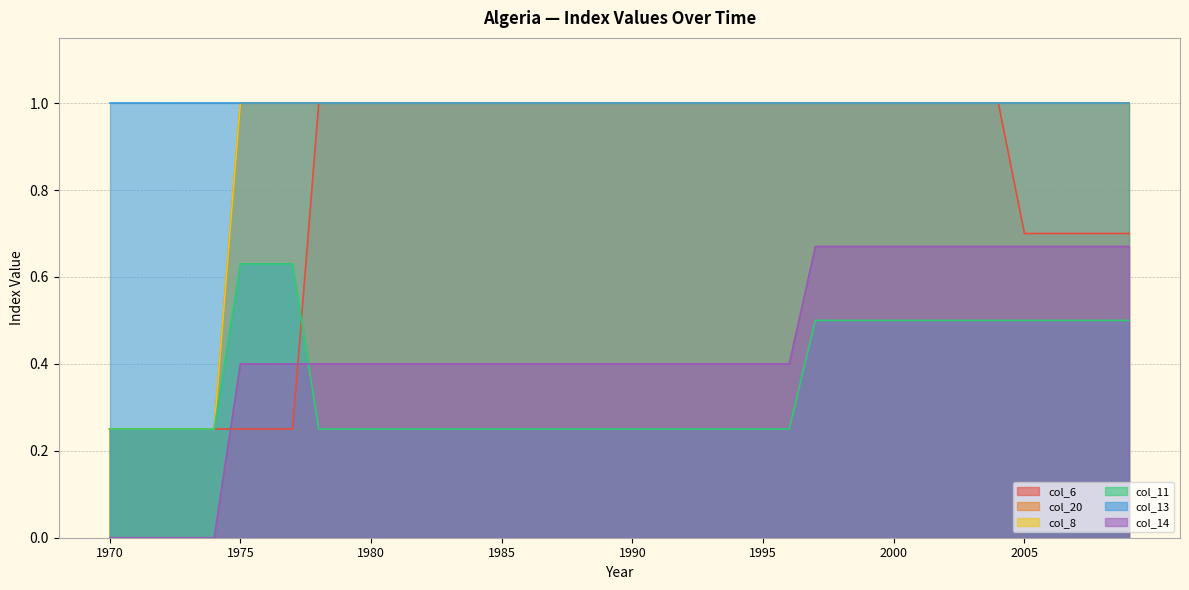

At which label is col_14 closest to 0?

1970